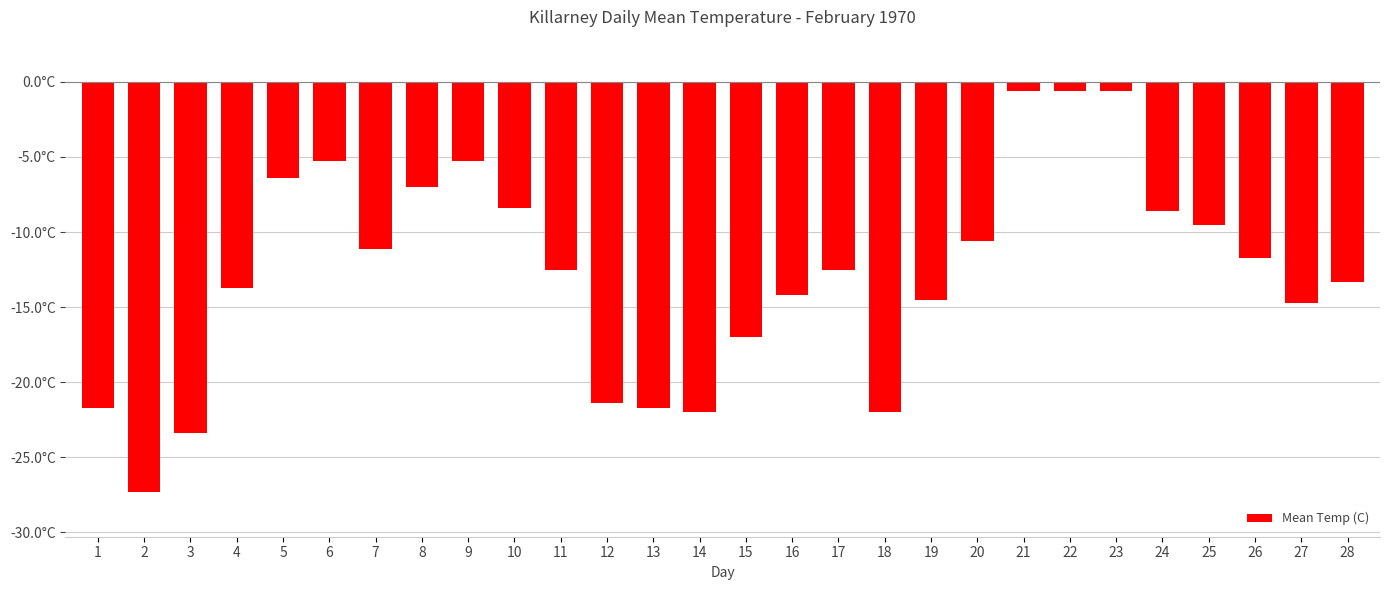

Where is the data nearest to the value -13?

28